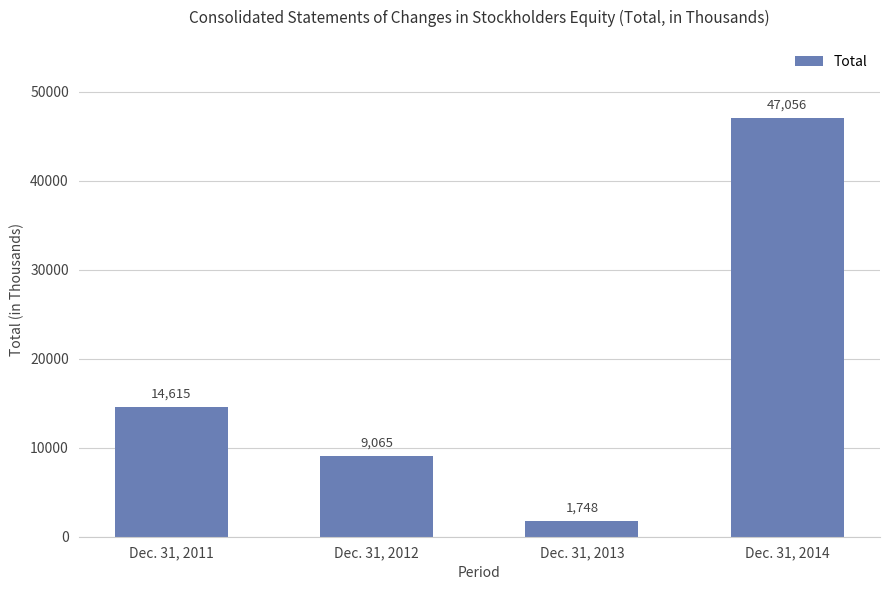

What is the average value?

18121